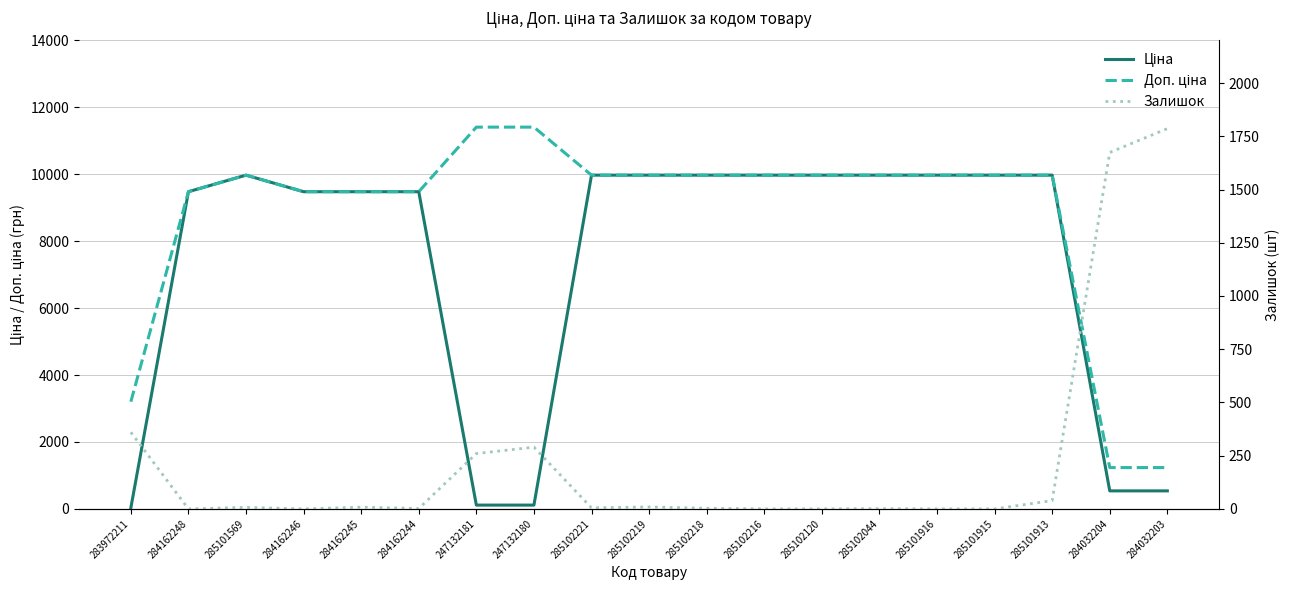

What is the average value of the Залишок series?

233.9